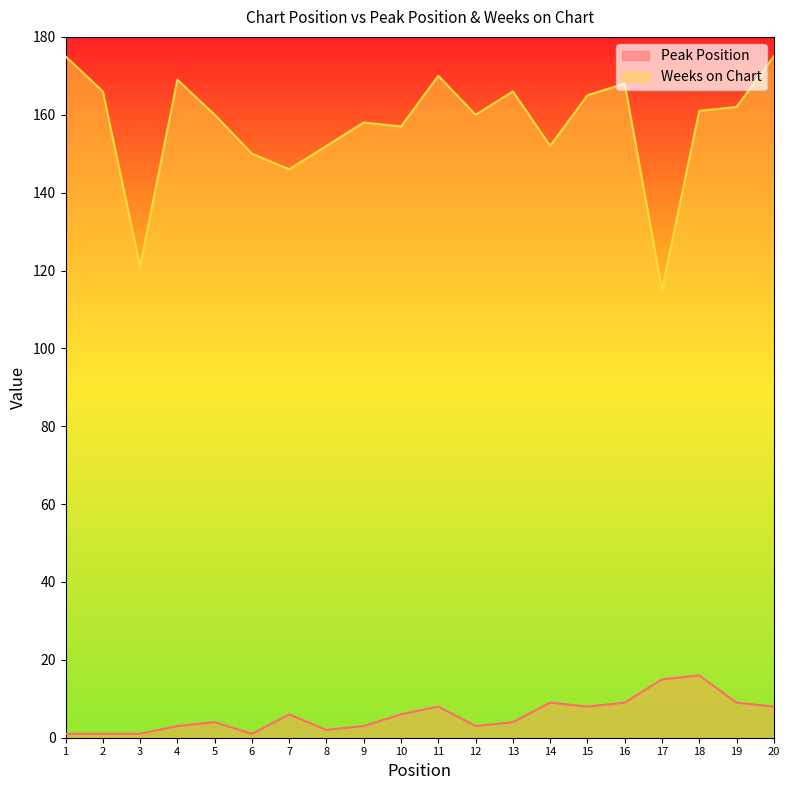

List the series in order of their overall mean, lowest first.

Peak Position, Weeks on Chart